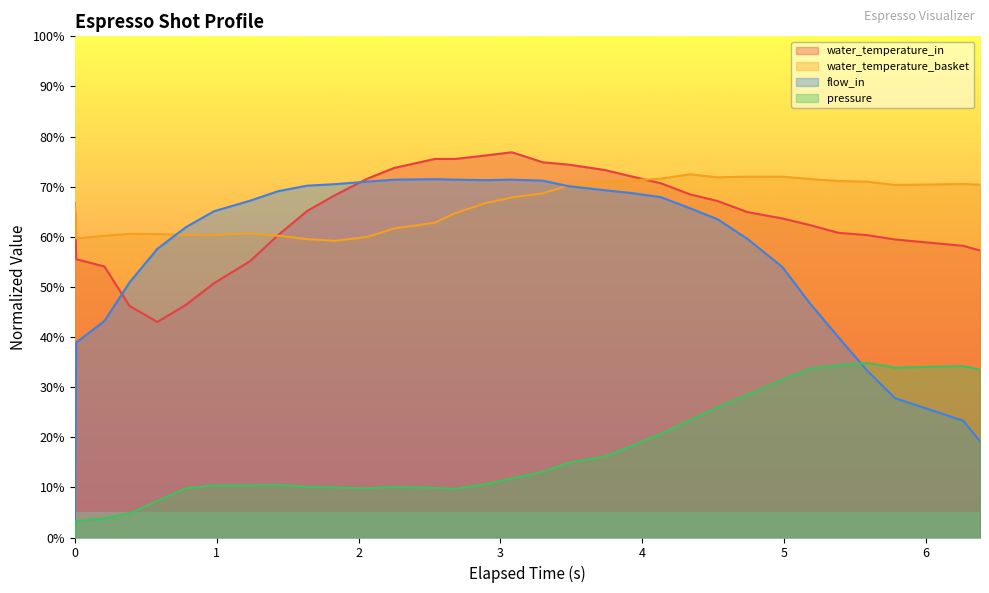

What is the greatest value displayed?

76.9